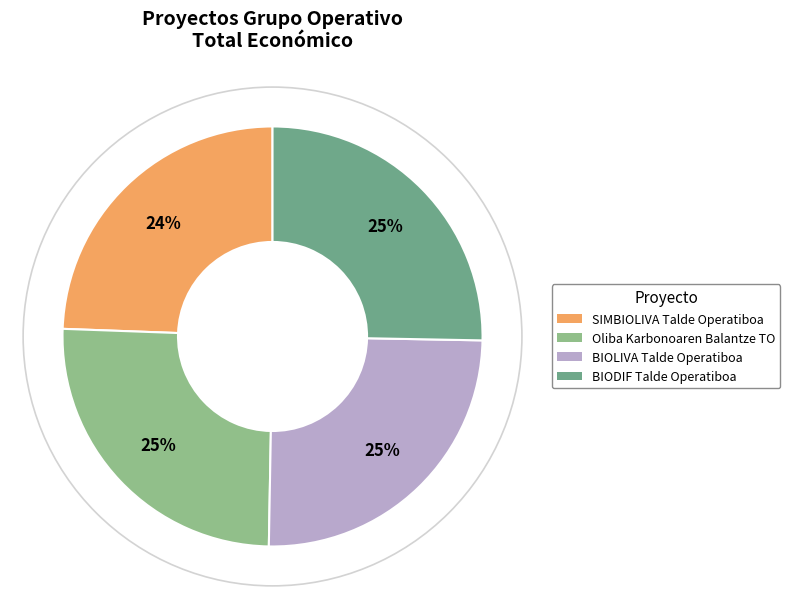

To the nearest percent, what portion does BIODIF Talde Operatiboa represent?

25%